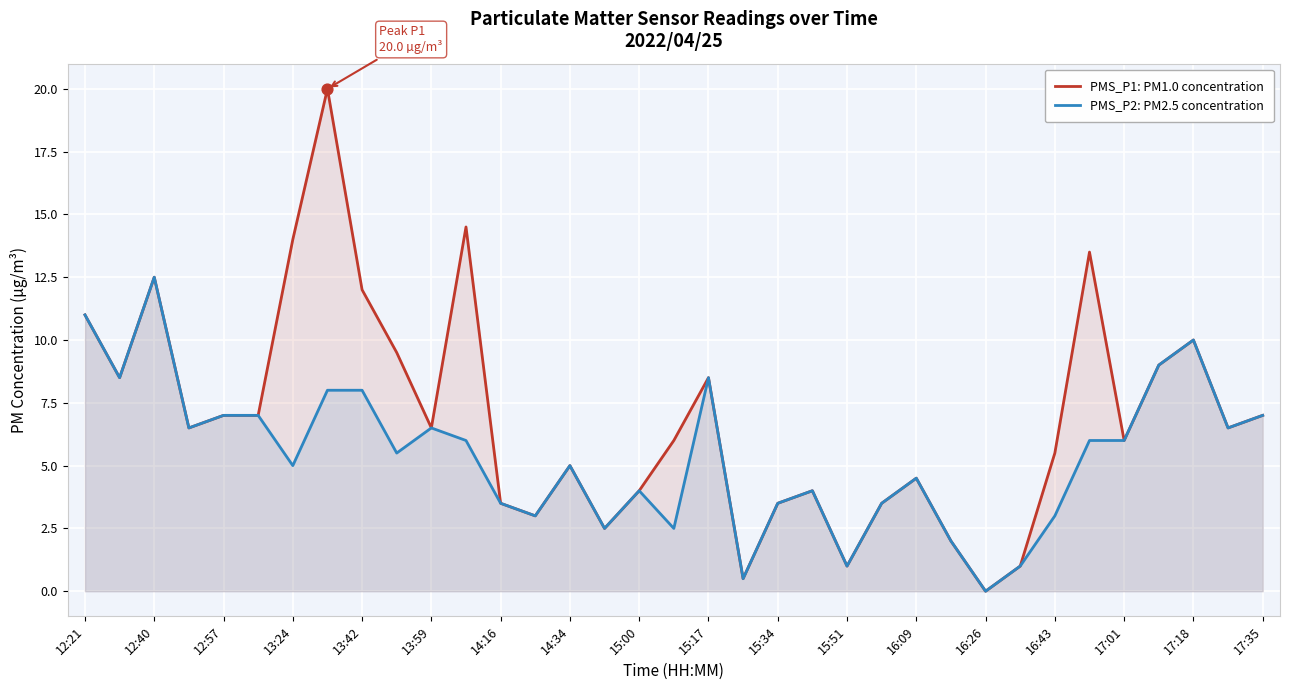

What is the total value across all series at 15:00?

8.0